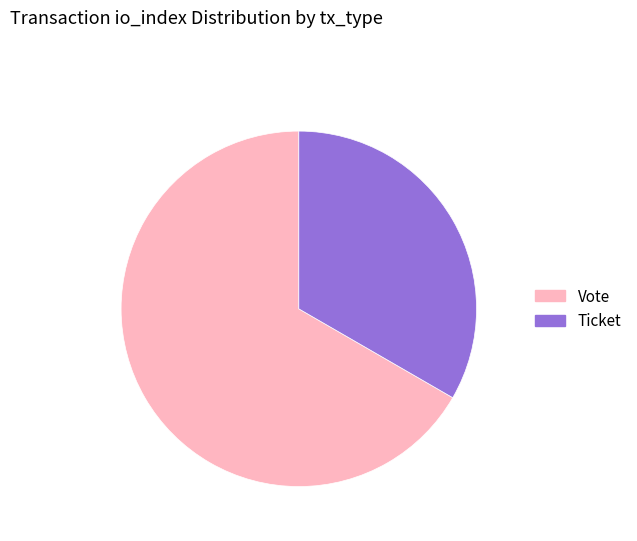

Which slice is the smallest?

Ticket